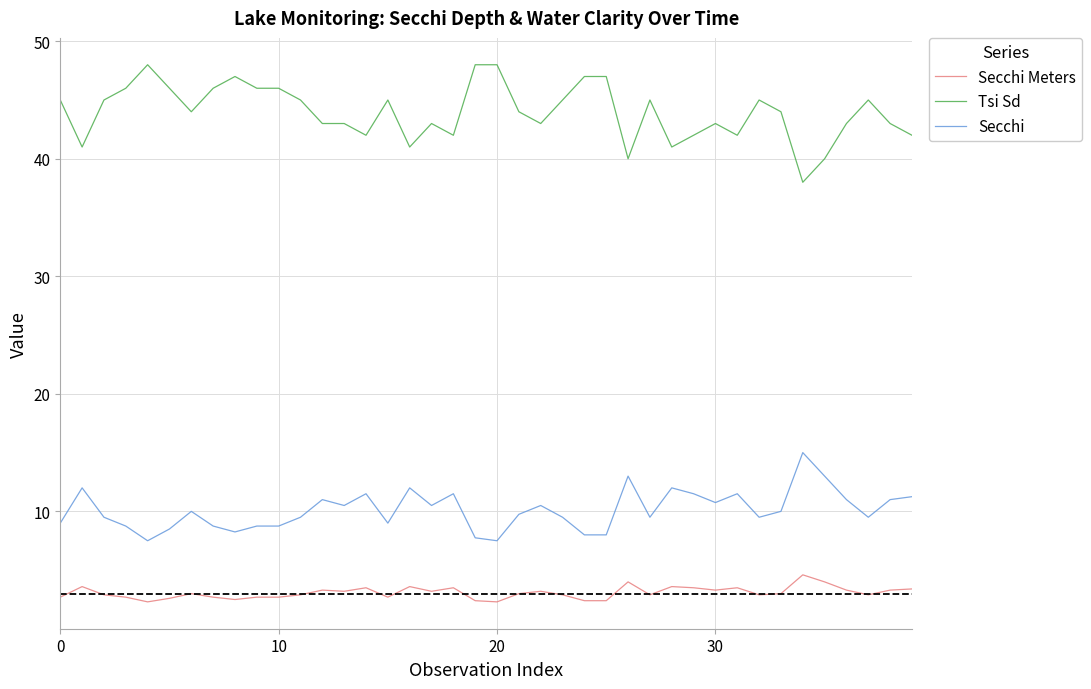

Rank the series by their average value, from highest to lowest.

Tsi Sd, Secchi, Secchi Meters